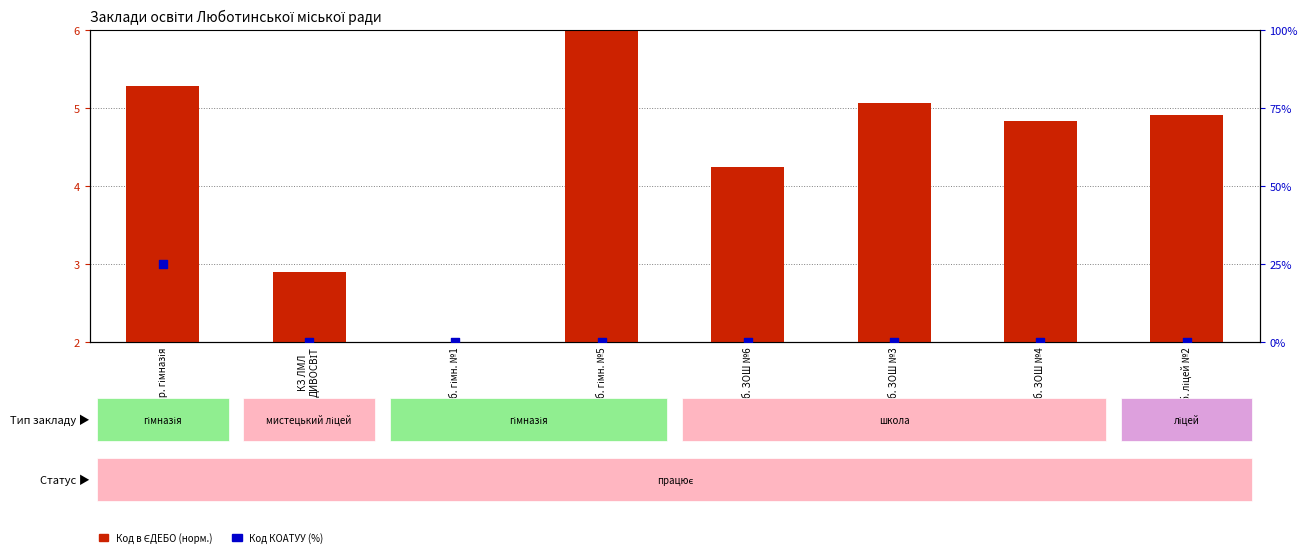

Which series has the widest spread of Y values?

Код КОАТУУ (%)